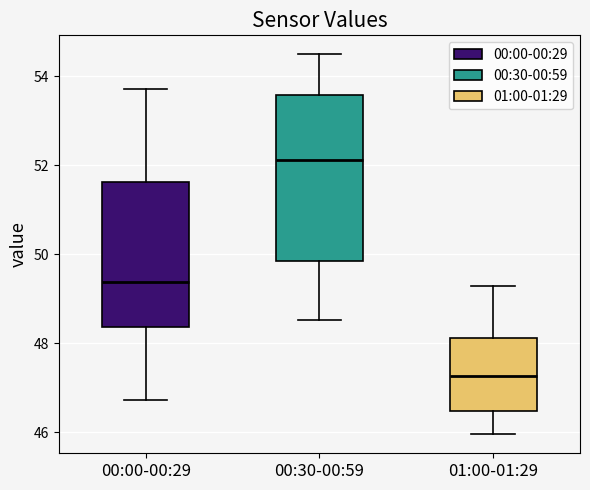

Reading left to right, transcribe this box plot: for each box, give where its median line is, the range the box spans, and where its two whiskers end, as read against the y-axis. The values are not printed on the chart, so give them approximately, as read against the axis.

00:00-00:29: median 49.4, box 48.4 to 51.6, whiskers 46.8 to 53.8
00:30-00:59: median 52.2, box 49.8 to 53.6, whiskers 48.6 to 54.4
01:00-01:29: median 47.2, box 46.4 to 48.2, whiskers 46.0 to 49.2